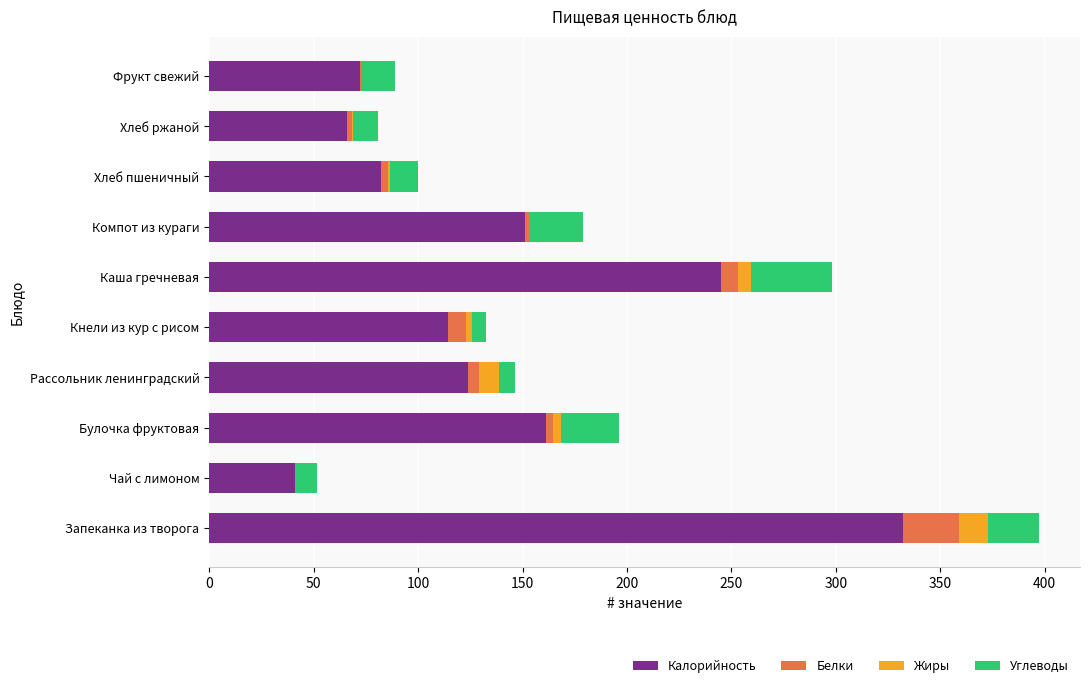

True or false: Калорийность has a value of 17.2 at Чай с лимоном.

False